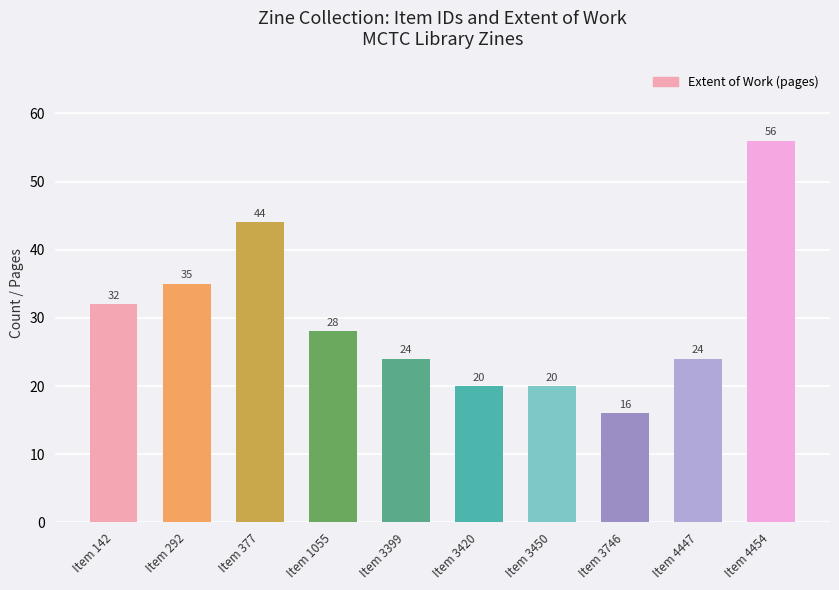

Which category has the highest value across all series?

Item 4454